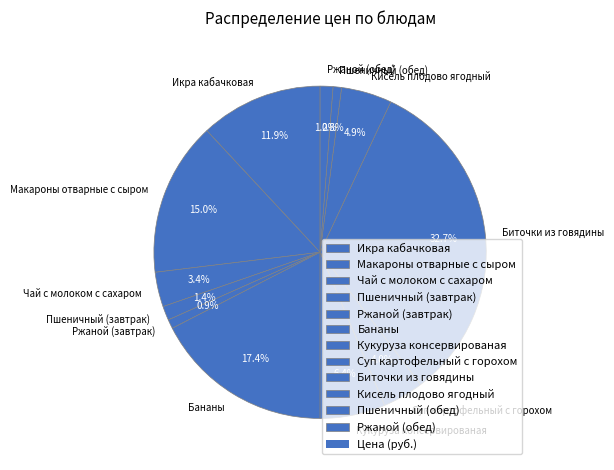

Combined, what portion of the pie is Макароны отварные с сыром and Биточки из говядины?

47.7%